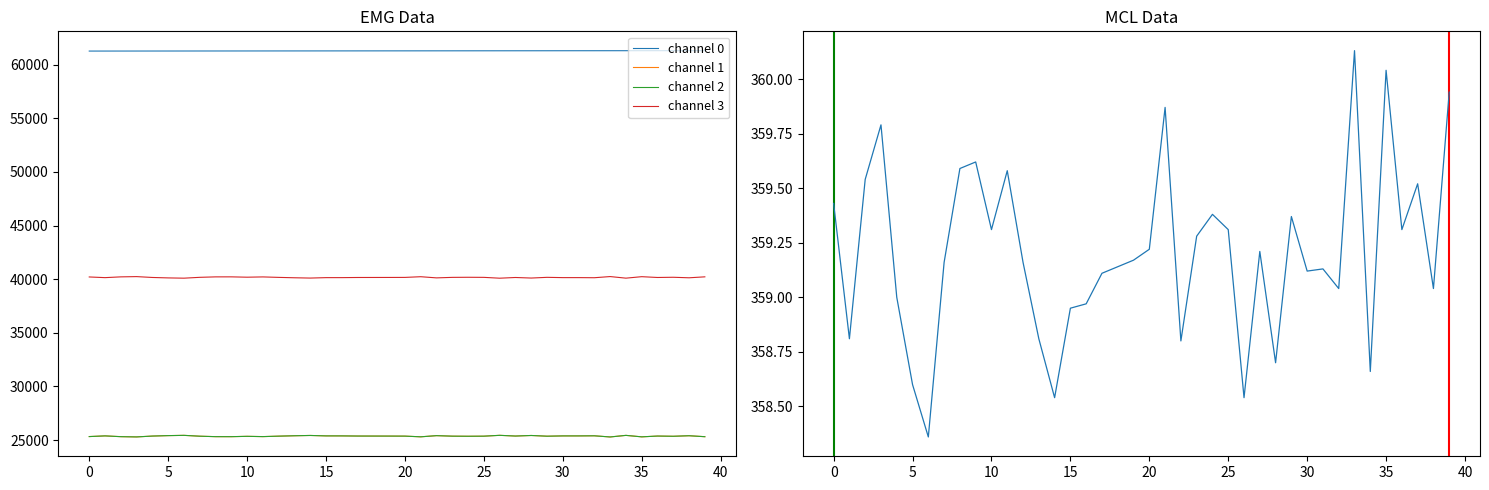

Reading left to right, extract all data points from this chart.

channel 0: 0=61270	1=61271	2=61272	3=61273	4=61274	5=61275	6=61276	7=61277	8=61278	9=61279	10=61280	11=61281	12=61282	13=61283	14=61284	15=61285	16=61286	17=61287	18=61288	19=61289	20=61290	21=61291	22=61292	23=61293	24=61294	25=61295	26=61296	27=61297	28=61298	29=61299	30=61300	31=61301	32=61302	33=61303	34=61304	35=61305	36=61306	37=61307	38=61308	39=61309
channel 1: 0=25327	1=25390	2=25318	3=25294	4=25374	5=25415	6=25440	7=25361	8=25319	9=25317	10=25349	11=25323	12=25366	13=25402	14=25430	15=25390	16=25389	17=25376	18=25374	19=25372	20=25368	21=25304	22=25412	23=25365	24=25356	25=25364	26=25442	27=25376	28=25428	29=25362	30=25388	31=25388	32=25398	33=25290	34=25438	35=25301	36=25375	37=25355	38=25404	39=25315
channel 2: 0=25327	1=25390	2=25318	3=25294	4=25374	5=25415	6=25440	7=25361	8=25319	9=25317	10=25349	11=25323	12=25366	13=25402	14=25430	15=25390	16=25389	17=25376	18=25374	19=25372	20=25368	21=25304	22=25412	23=25365	24=25356	25=25364	26=25442	27=25376	28=25428	29=25362	30=25388	31=25388	32=25398	33=25290	34=25438	35=25301	36=25375	37=25355	38=25404	39=25315
channel 3: 0=40208	1=40145	2=40217	3=40241	4=40161	5=40120	6=40095	7=40174	8=40216	9=40218	10=40186	11=40212	12=40169	13=40133	14=40105	15=40145	16=40146	17=40159	18=40161	19=40163	20=40167	21=40231	22=40123	23=40170	24=40179	25=40171	26=40093	27=40159	28=40107	29=40173	30=40147	31=40147	32=40137	33=40245	34=40097	35=40234	36=40160	37=40180	38=40131	39=40220